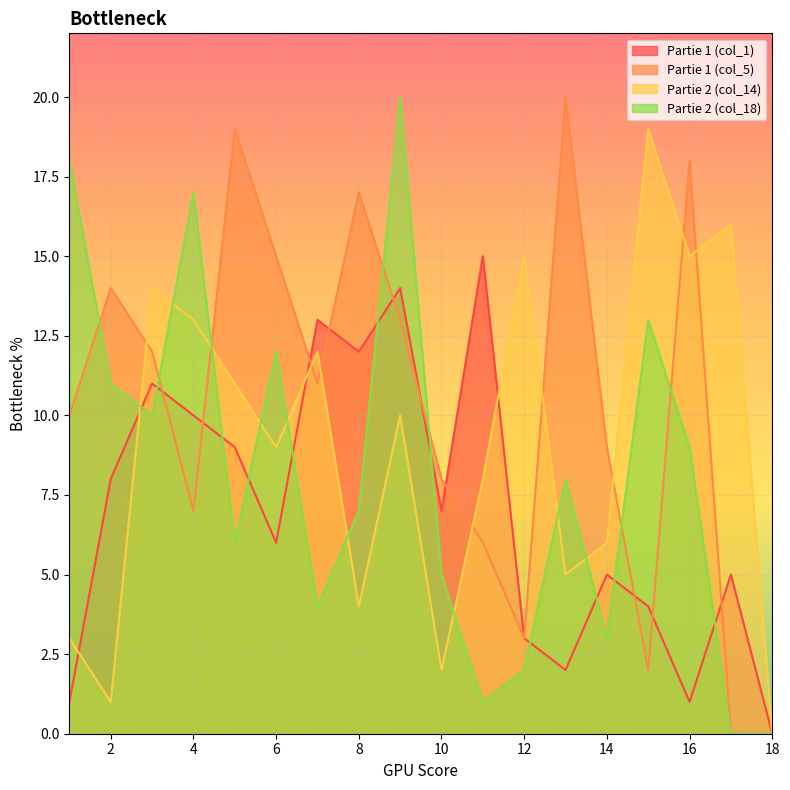

Is the value of Partie 1 (col_1) at 15 greater than the value of Partie 2 (col_14) at 18?

Yes